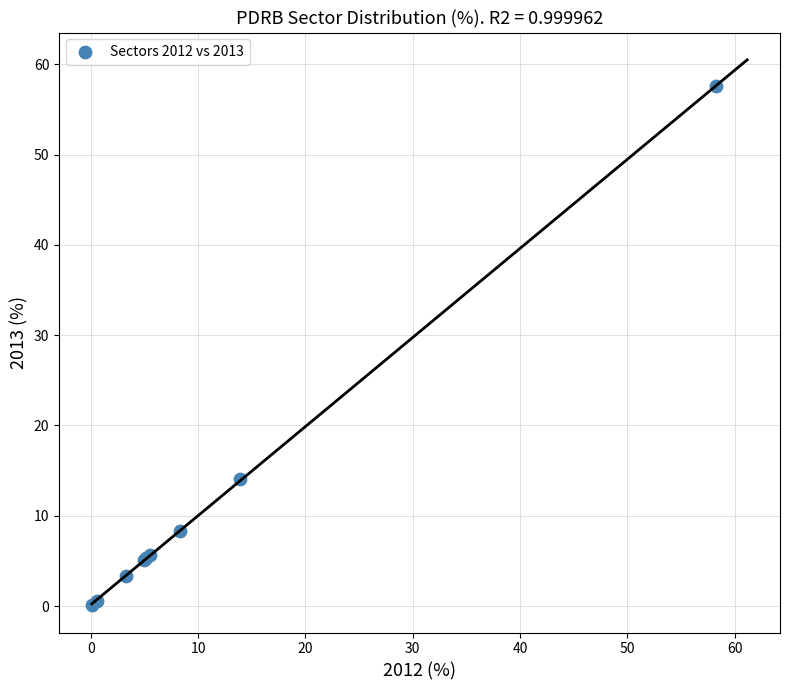

What Y value in the scatter plot is closest to 28?

14.1